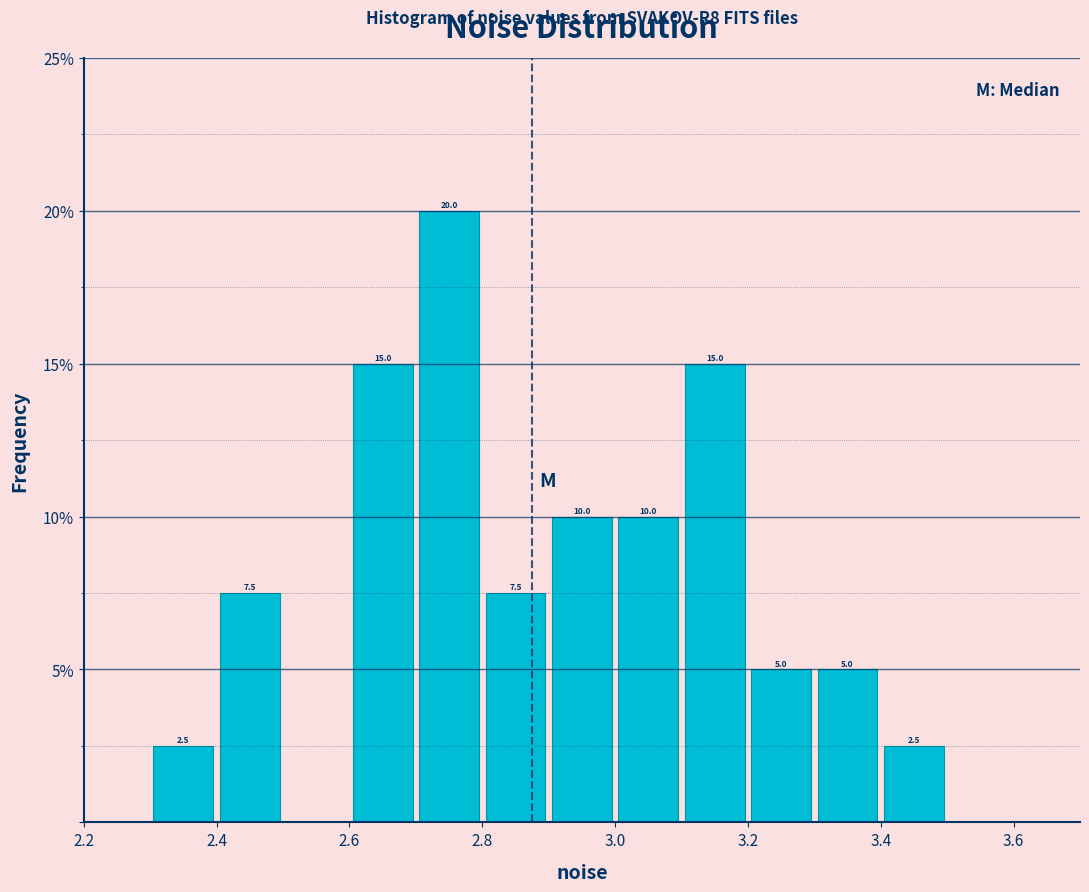

Which range on the x-axis has the tallest bar?

2.7 to 2.8